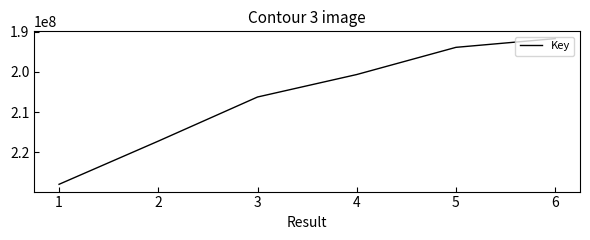

How many lines are shown in the chart?

1